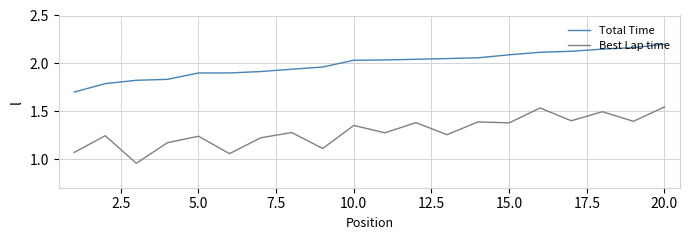

Rank the series by their average value, from lowest to highest.

Best Lap time, Total Time